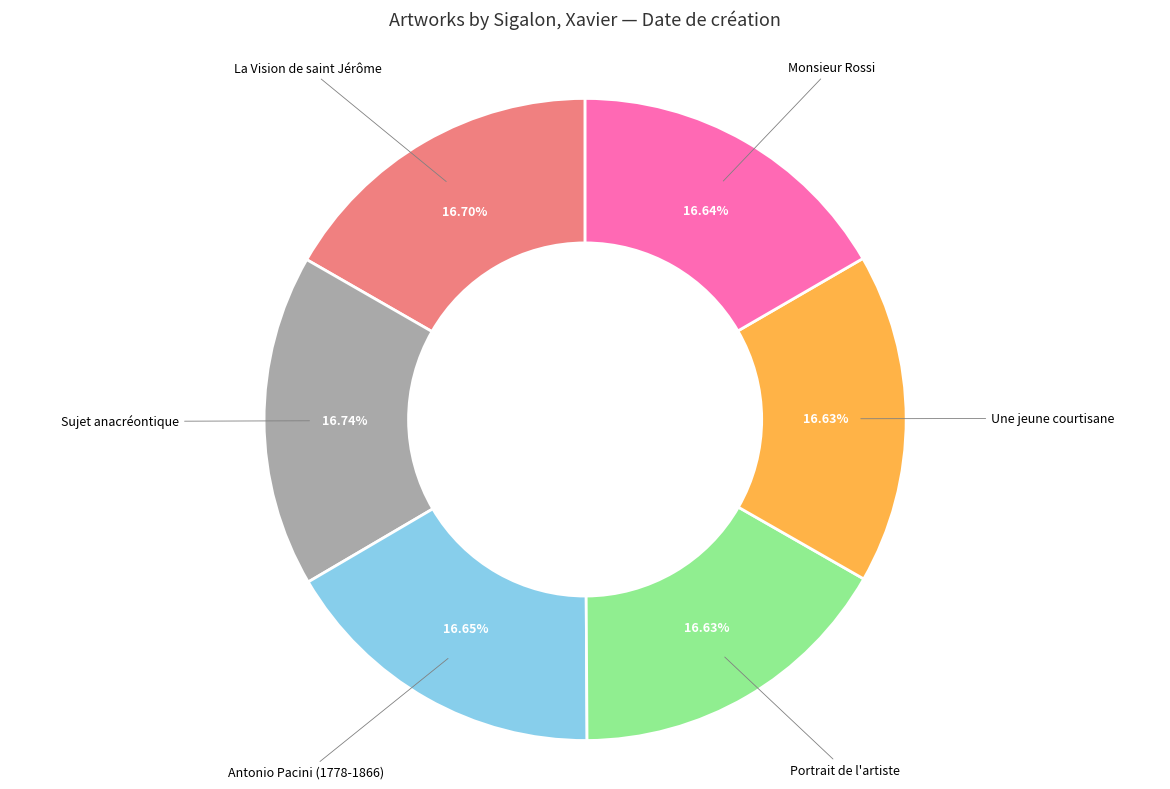

Is there any slice that represents more than half of the pie?

No